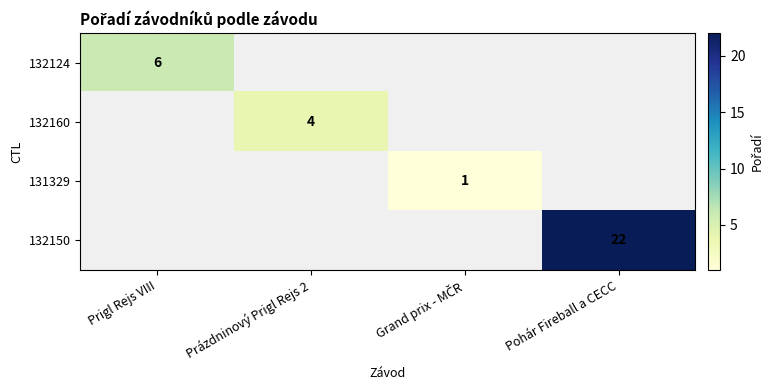

The 132160 series shows 6 at Prázdninový Prigl Rejs 2. True or false?

False